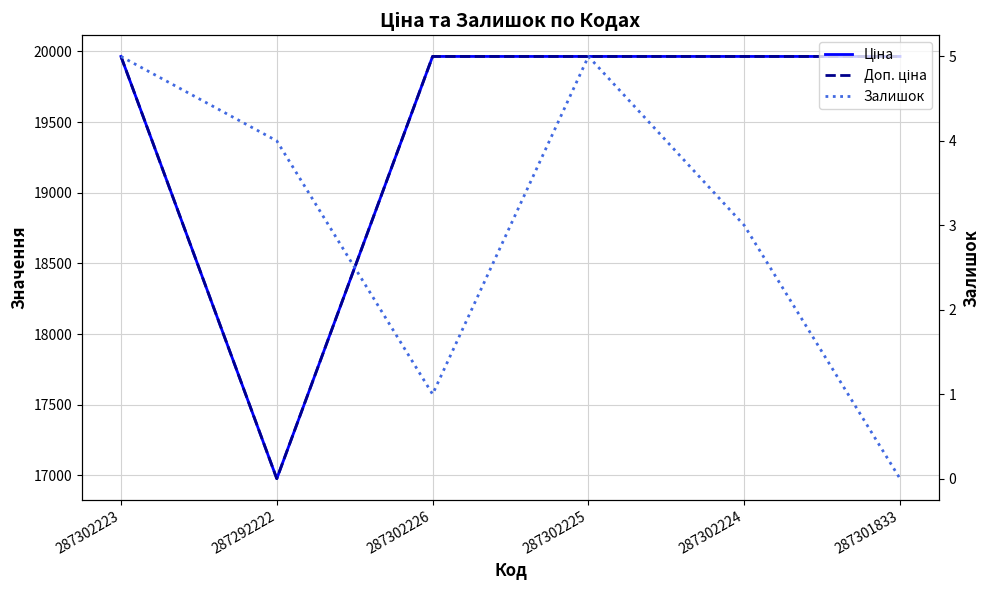

What is the difference between the Залишок values at 287292222 and 287302223?

1.0